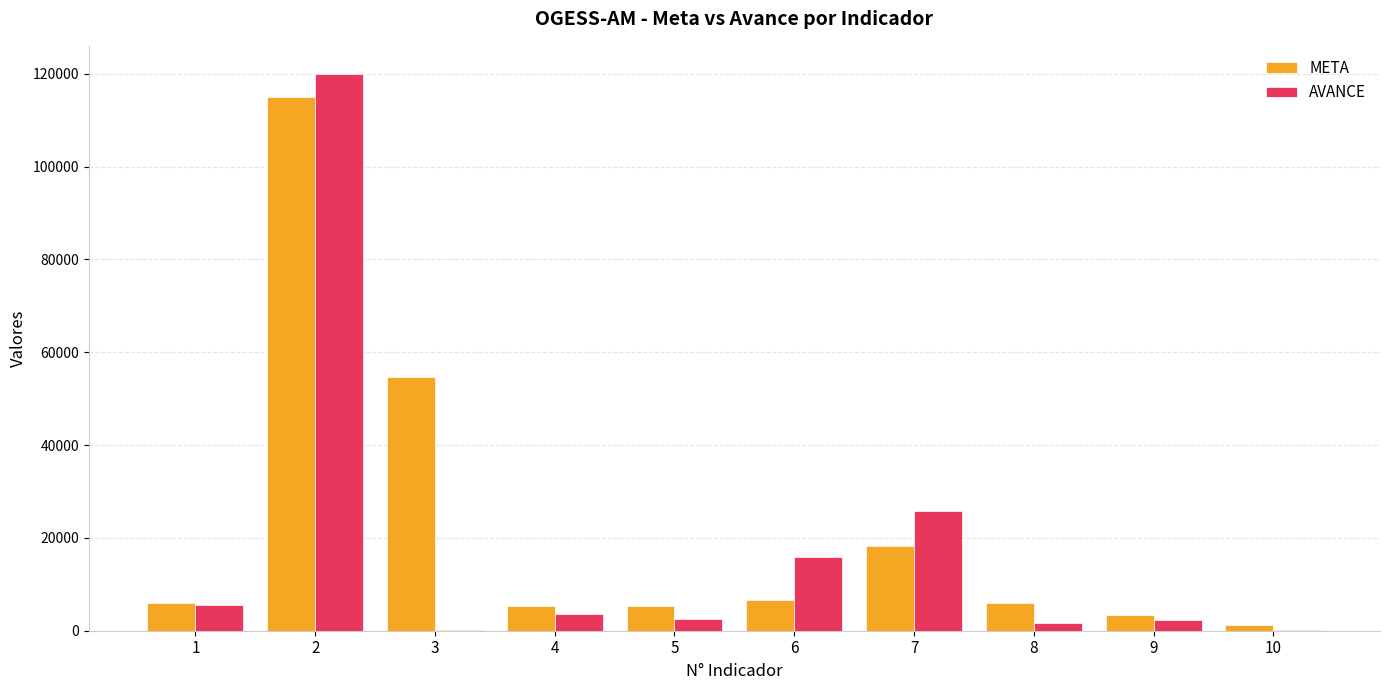

The value of META at 8 is 5920. True or false?

True